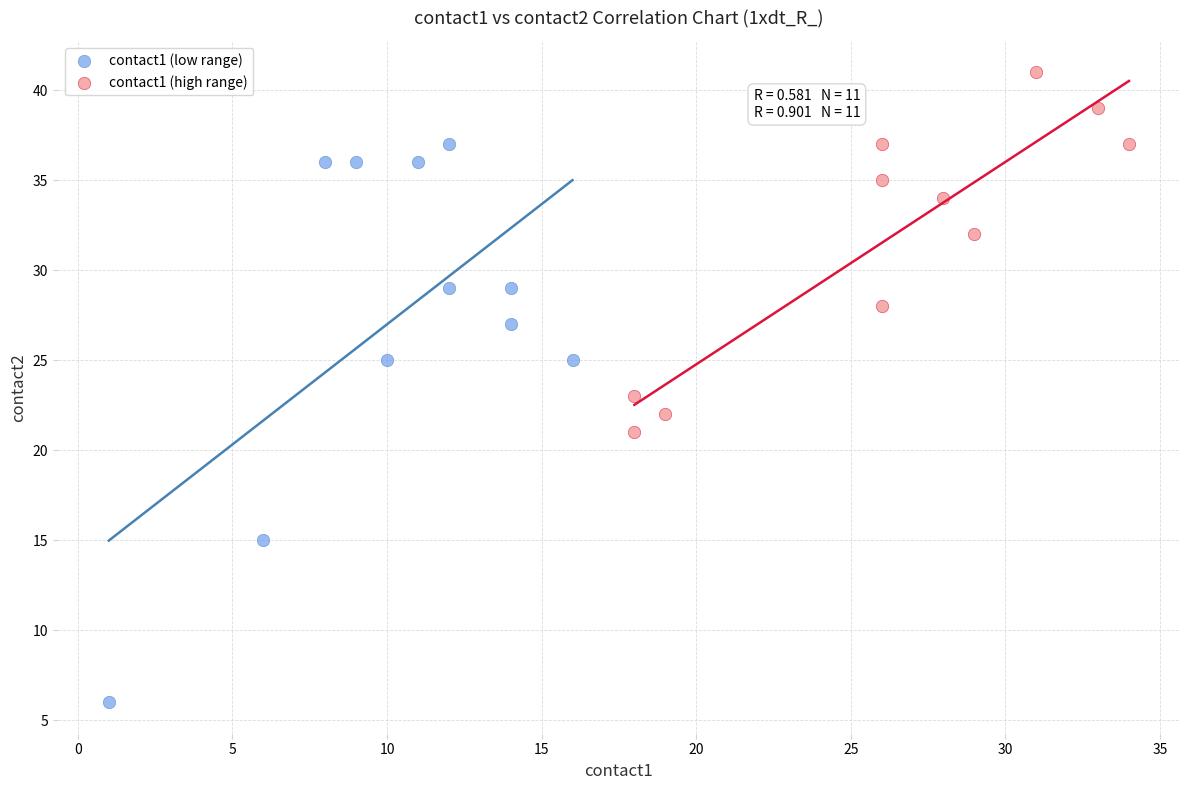

Which series contains the lowest Y value?

contact1 (low range)